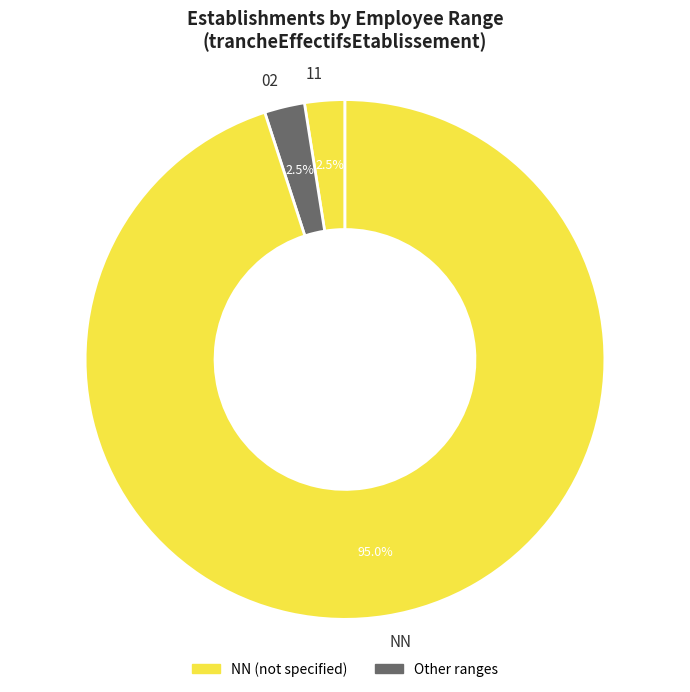

Which has a higher value, 11 or NN?

NN